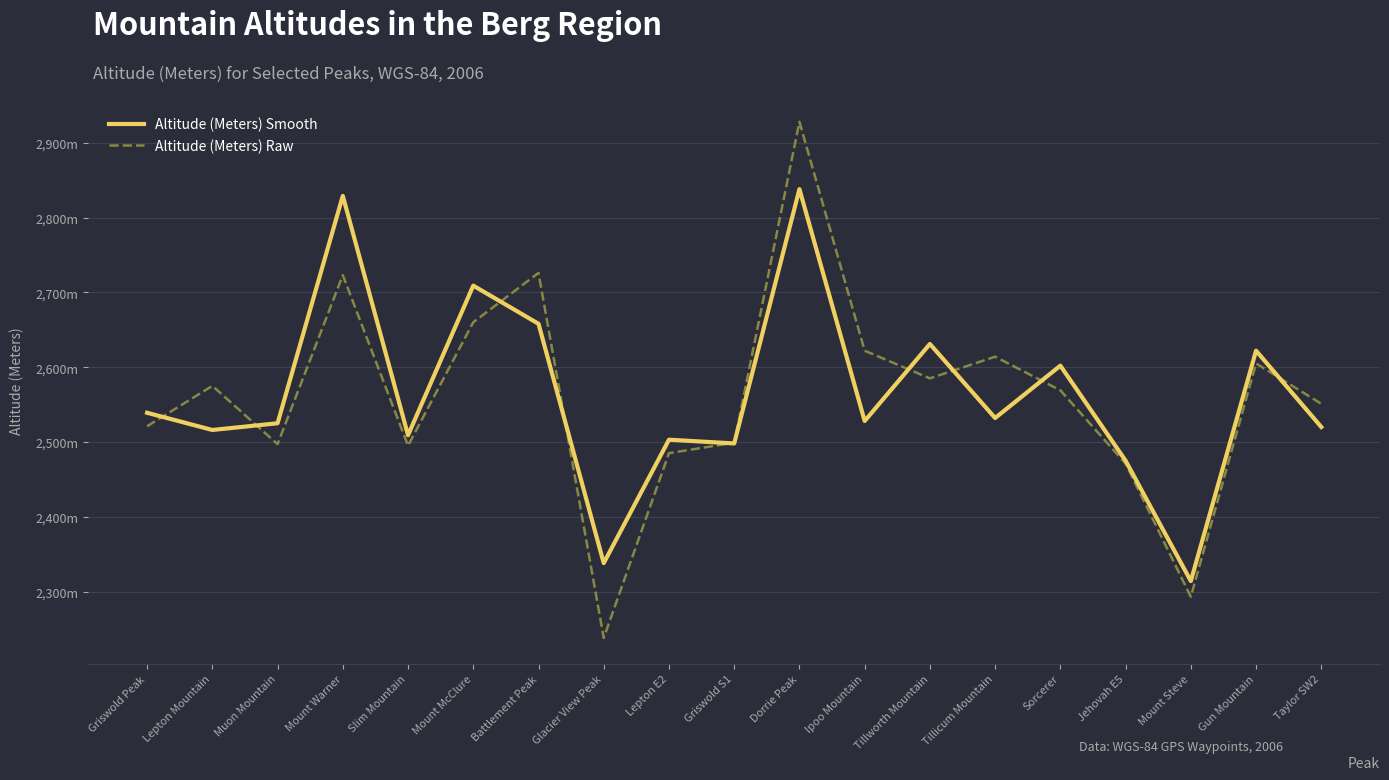

What are all the series names shown in the legend?

Altitude (Meters) Smooth, Altitude (Meters) Raw